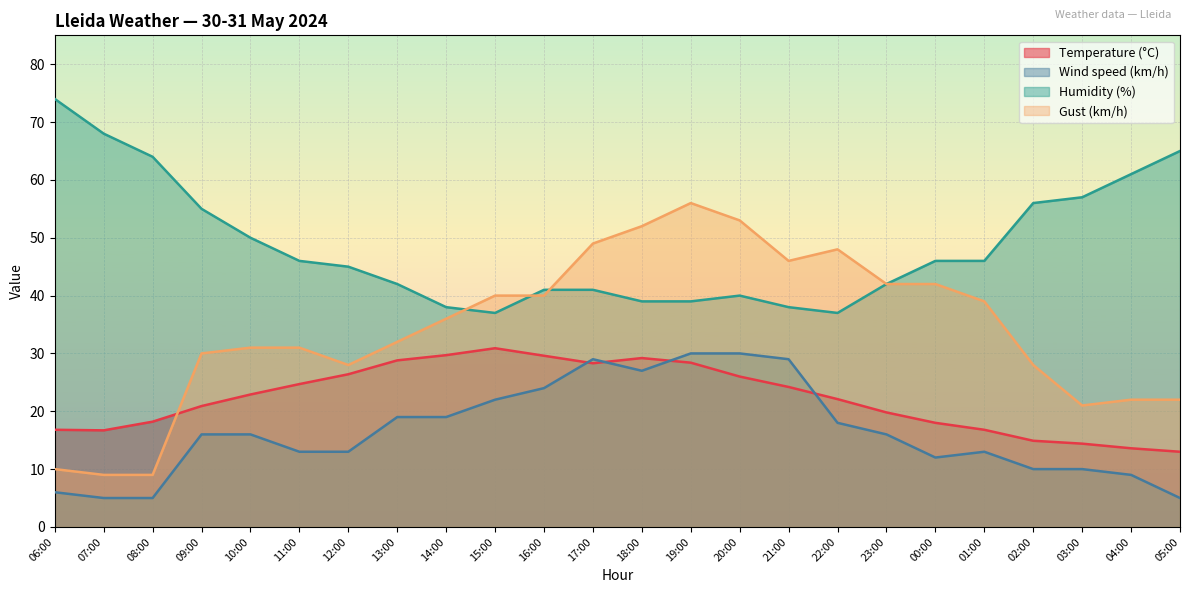

How many intersections are there between Gust (km/h) and Temperature (°C)?

1